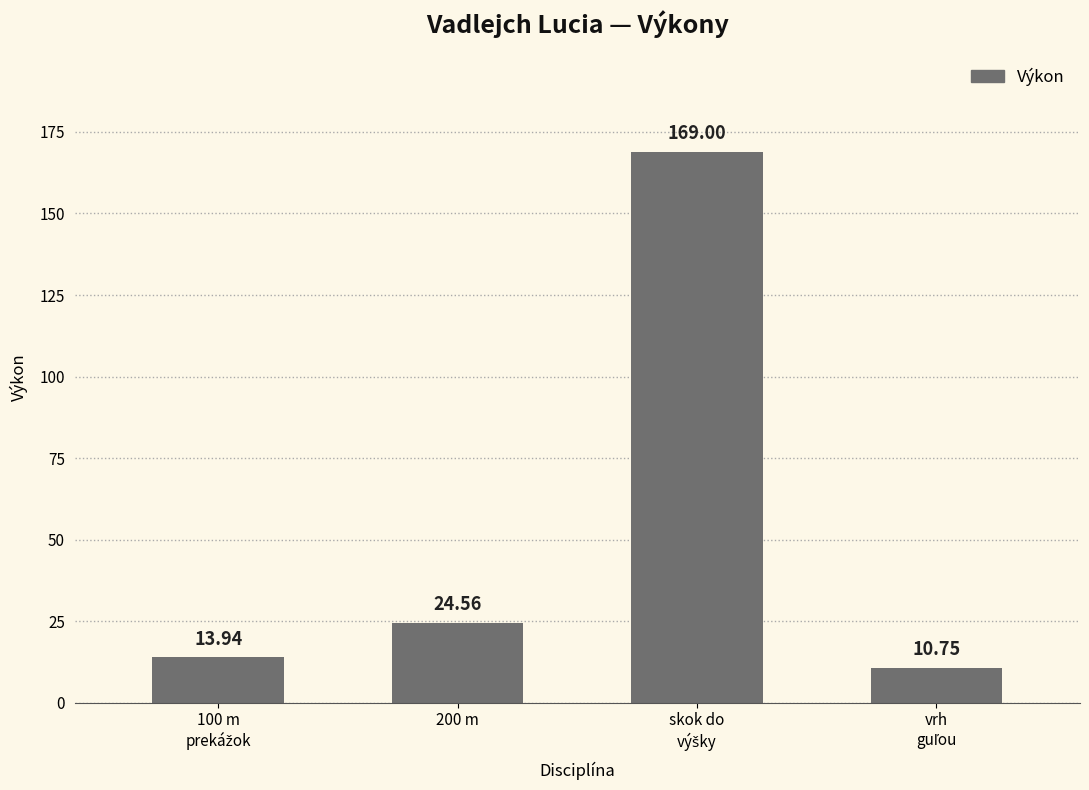

What is the difference between the second highest and second lowest values?

10.6